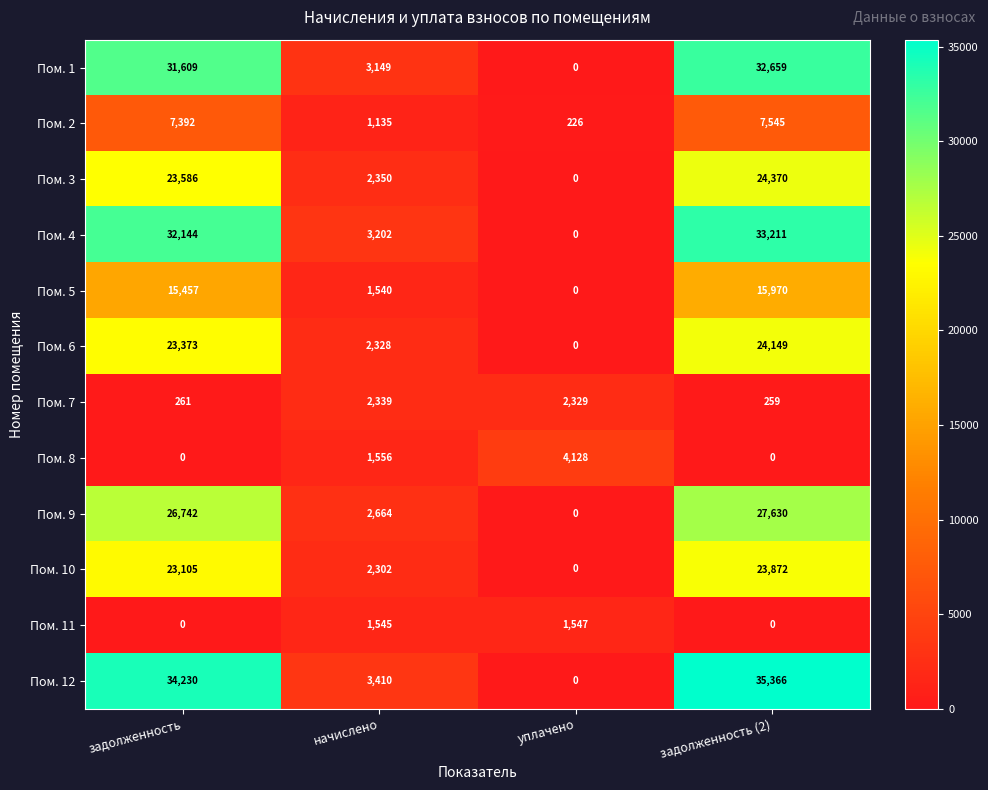

Rank the categories by Пом. 7 value from lowest to highest.

задолженность (2), задолженность, уплачено, начислено